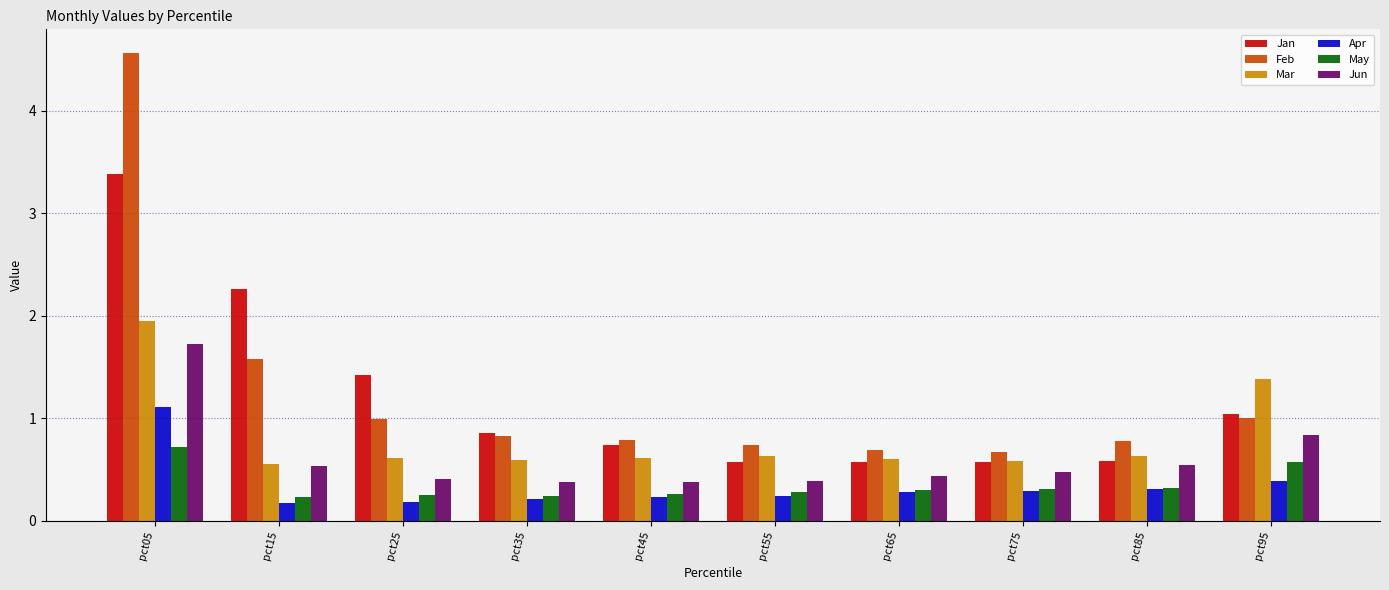

The value of Feb at pct65 is 0.7. True or false?

True